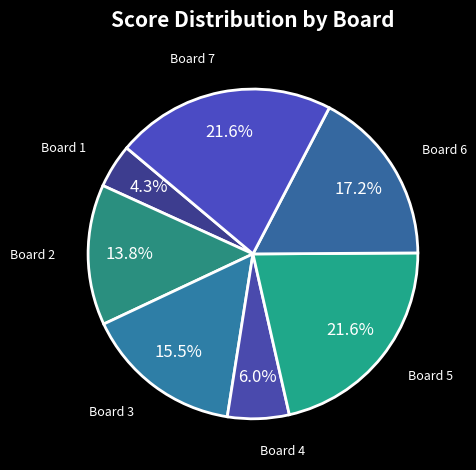

Count the number of slices in the pie.

7